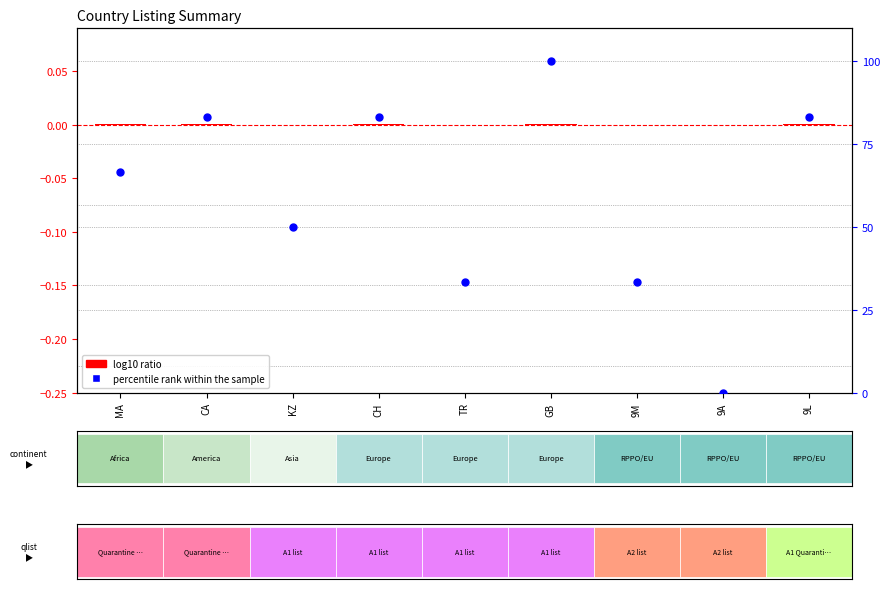

Which series has the largest Y range (max minus min)?

percentile rank within the sample